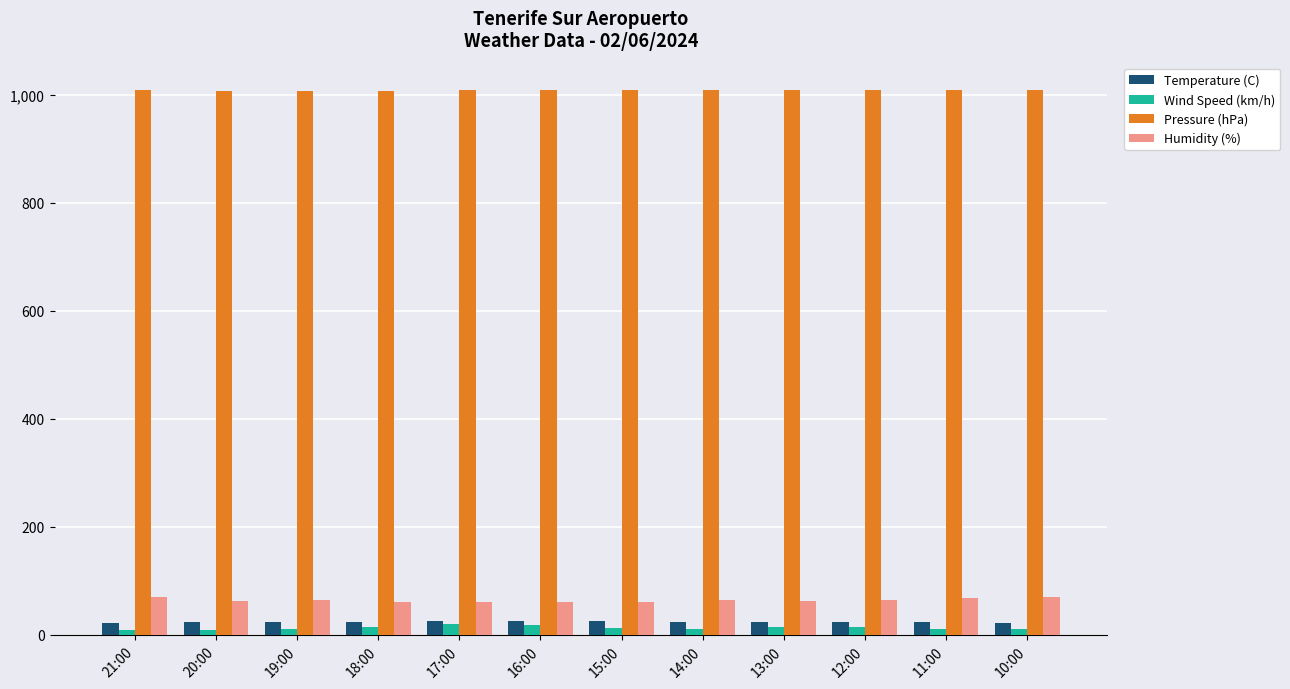

What is the label of the 1st bar from the left?

21:00